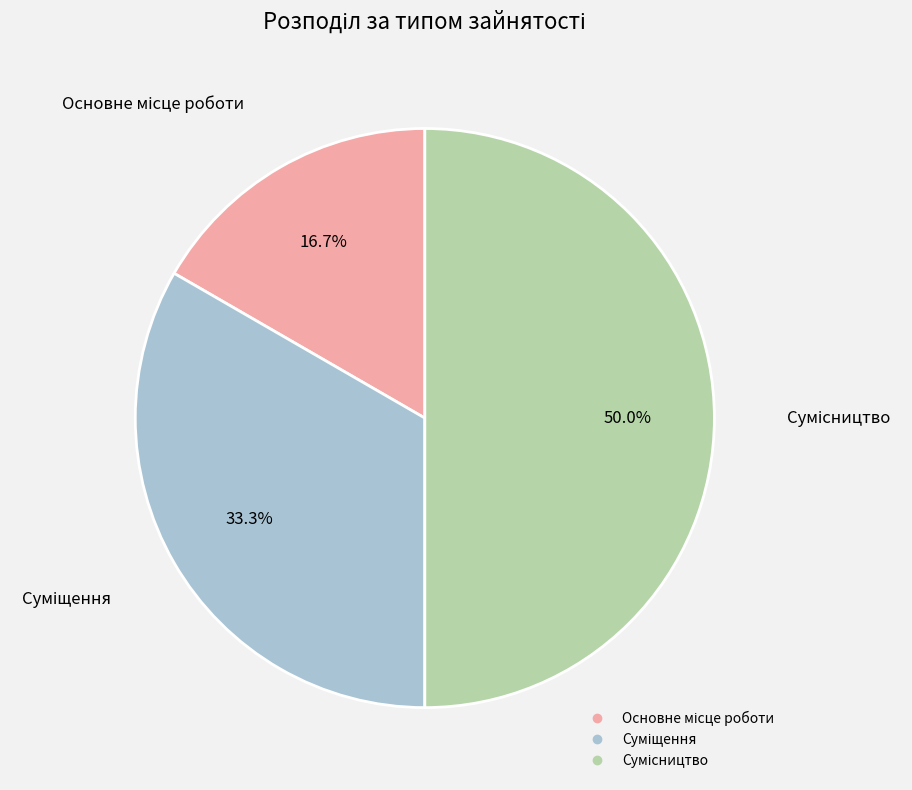

Rank the categories by value from highest to lowest.

Сумісництво, Суміщення, Основне місце роботи